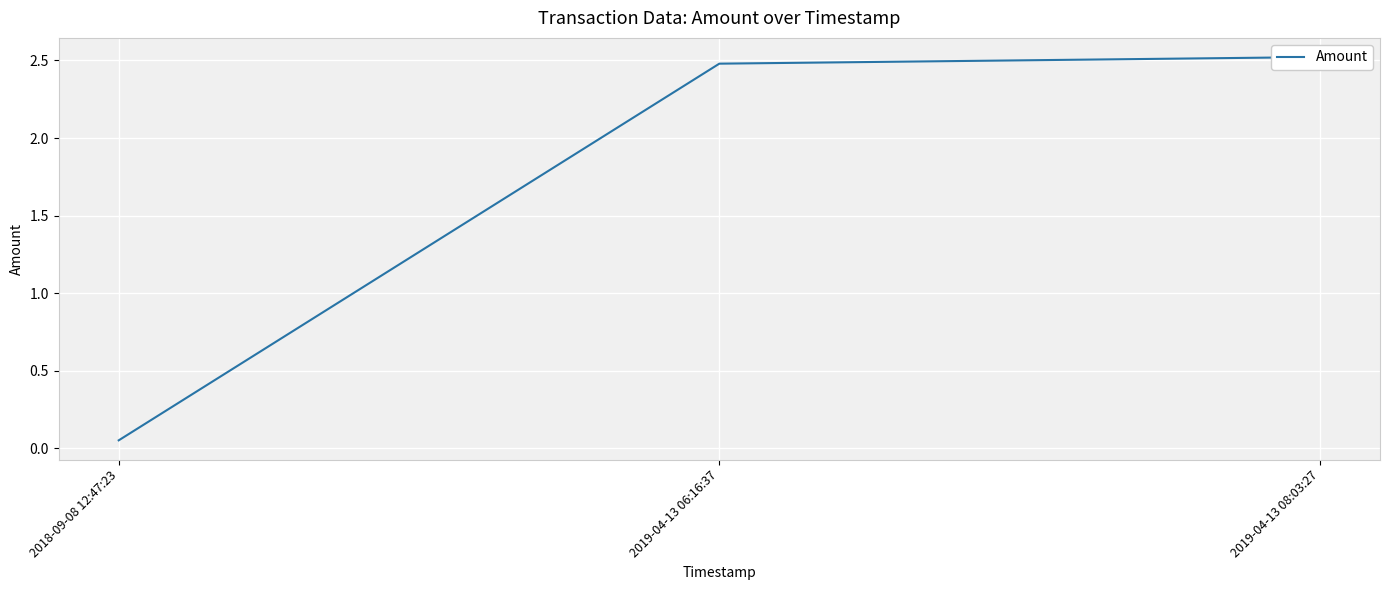

How many lines are shown in the chart?

1